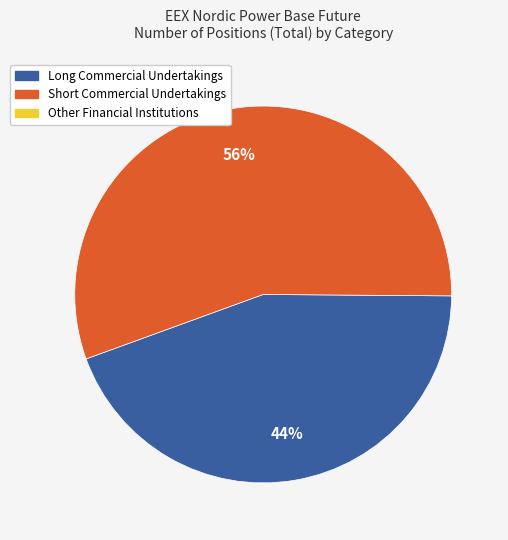

Is there a majority slice in this chart?

Yes